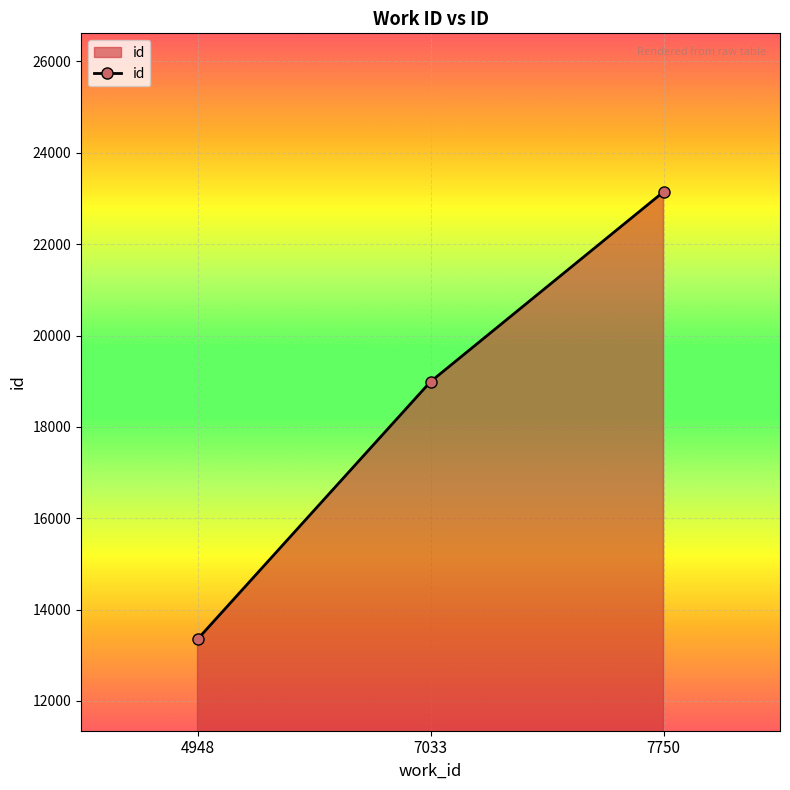

Count the values in the range 13348 to 23145.

3